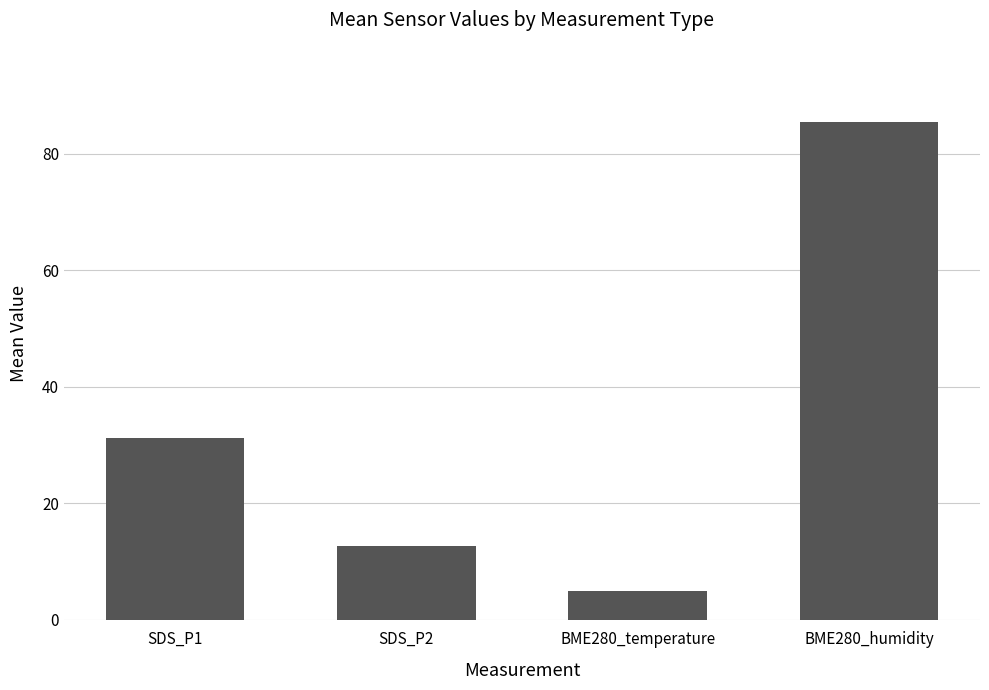

What is the change in value from SDS_P2 to BME280_temperature?

-7.8